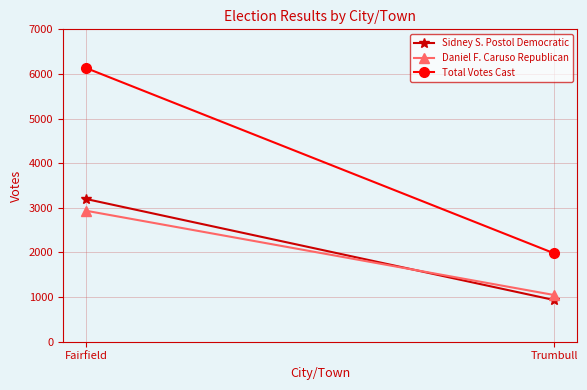

How many lines are shown in the chart?

3